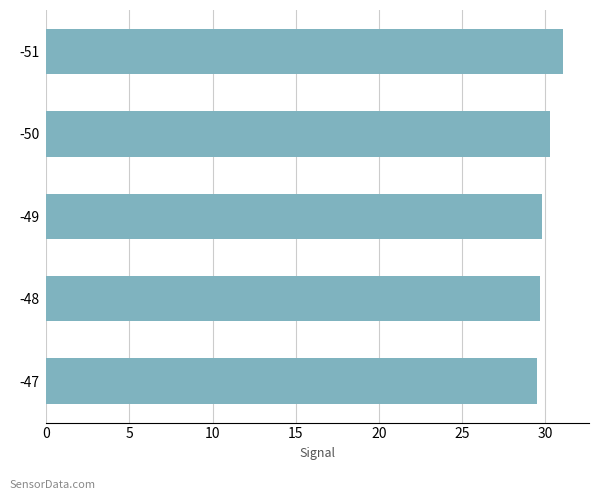

What is the sum of the values at -48 and -51?

60.8